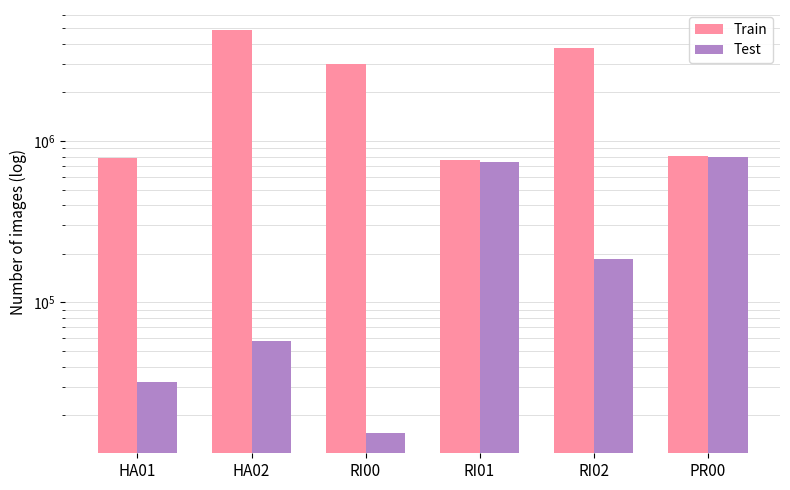

List the series in order of their overall mean, lowest first.

Test, Train